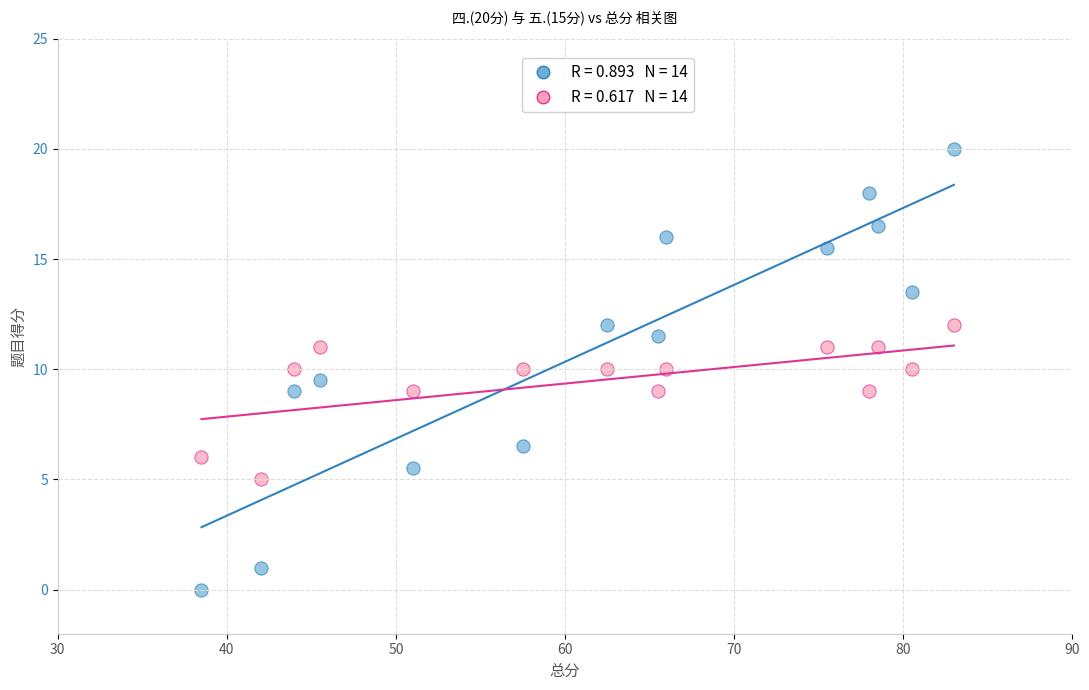

Across all data points, what is the range of Y values (max minus min)?

20.0